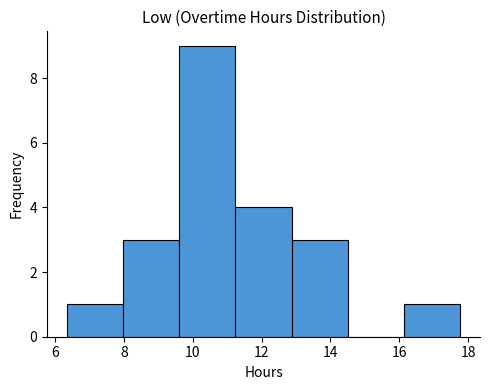

Reading left to right, list every bar in this chart as the range it spans on the x-axis followed by its height. Neither the bar edges nor the heights are printed on the chart, so give them approximately, as read against the axes.

6.4 to 8.0: 1
8.0 to 9.6: 3
9.6 to 11.2: 9
11.2 to 12.8: 4
12.8 to 14.6: 3
14.6 to 16.2: 0
16.2 to 17.8: 1